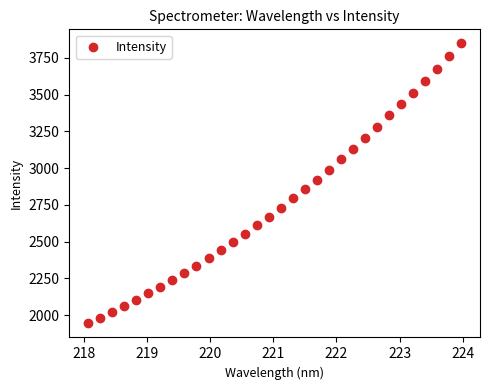

What is the range of Y values (max minus min)?

1904.2